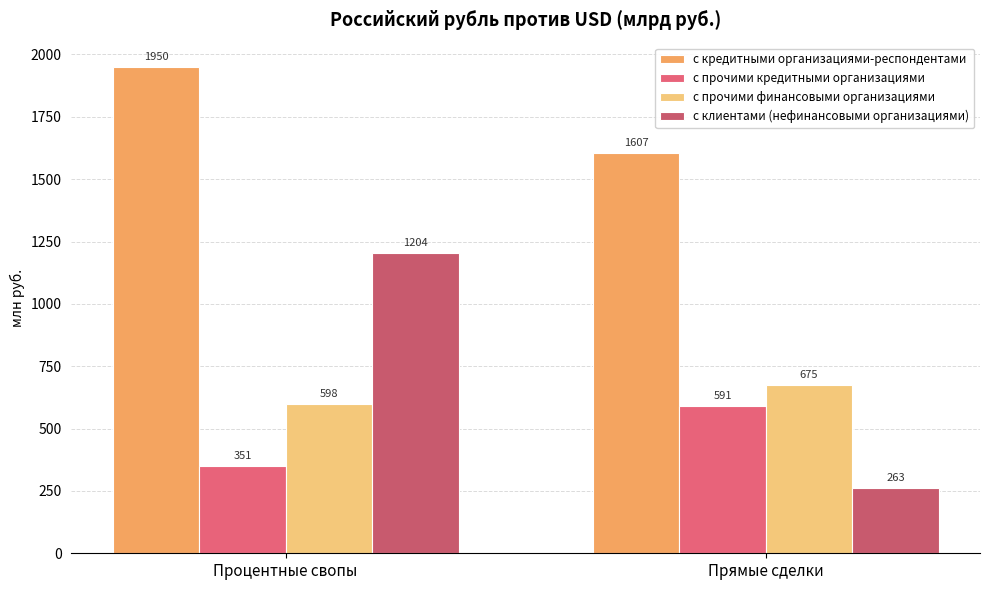

Rank the series at Прямые сделки from highest to lowest value.

с кредитными организациями-респондентами, с прочими финансовыми организациями, с прочими кредитными организациями, с клиентами (нефинансовыми организациями)